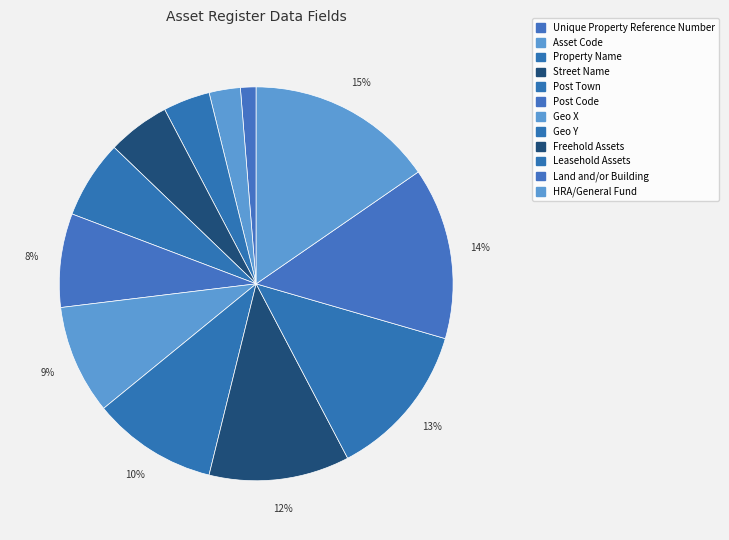

How many slices are in this pie chart?

12